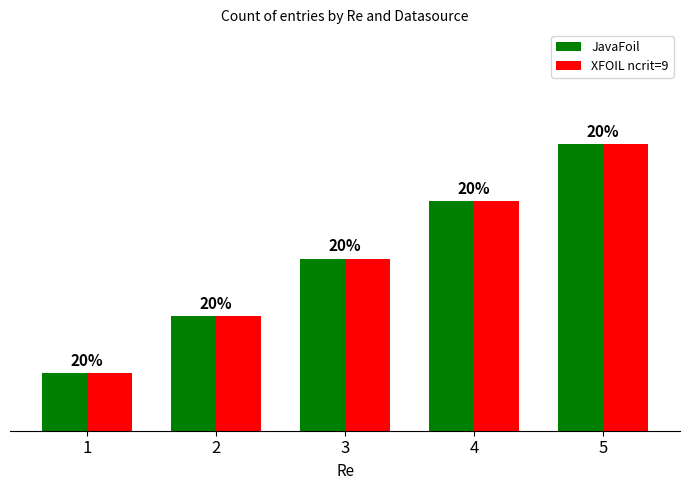

Rank the categories by JavaFoil value from highest to lowest.

5, 4, 3, 2, 1